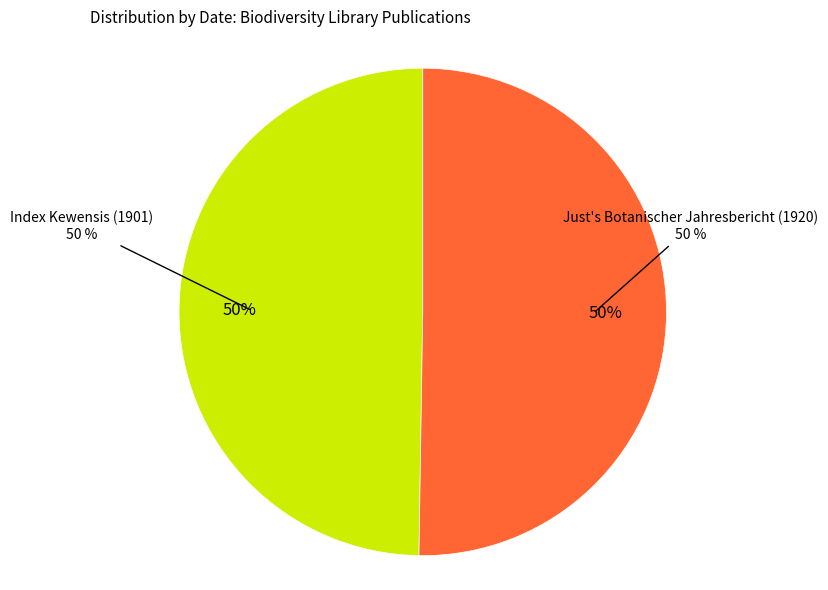

To the nearest percent, what percentage of the pie is Just's Botanischer Jahresbericht (1920)?

50%